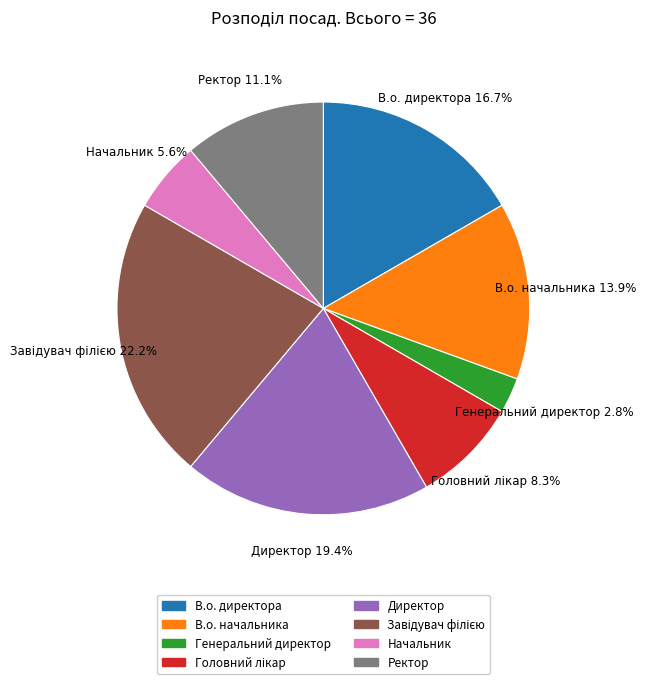

Does any single category account for the majority?

No